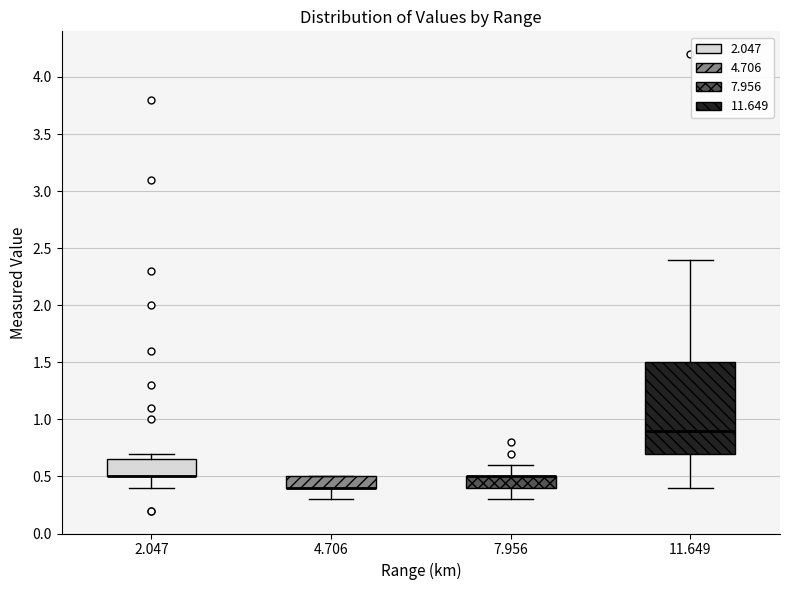

Where does the median line of the box at x = 11.649 sit on the y-axis? The values are not printed on the chart, so give them approximately, as read against the axis.

0.90